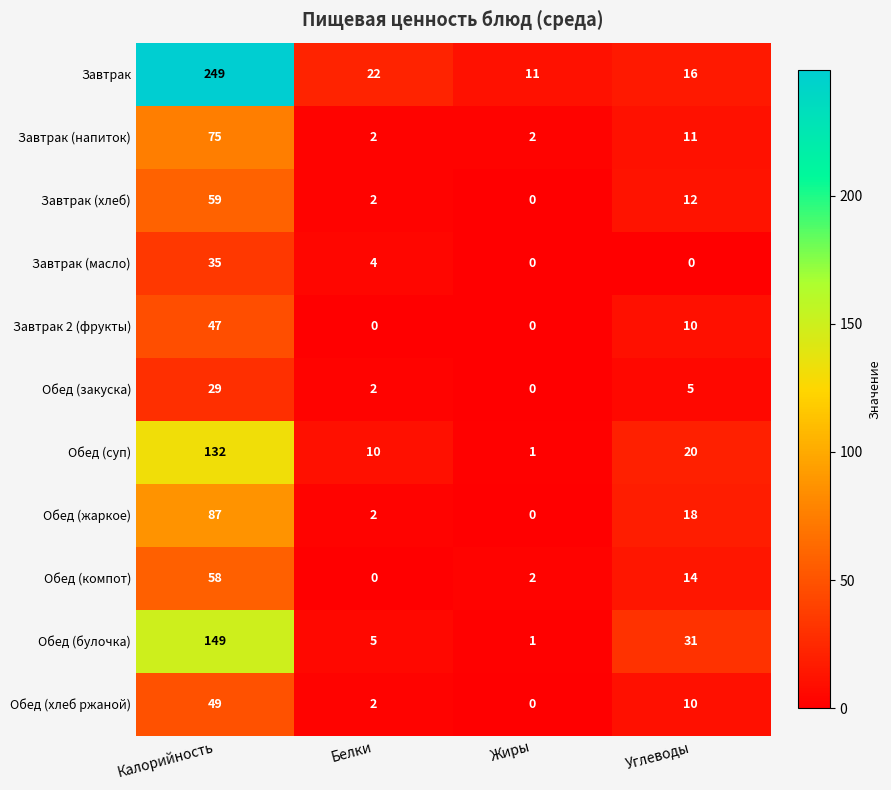

Where is Завтрак 2 (фрукты) nearest to the value 23?

Углеводы